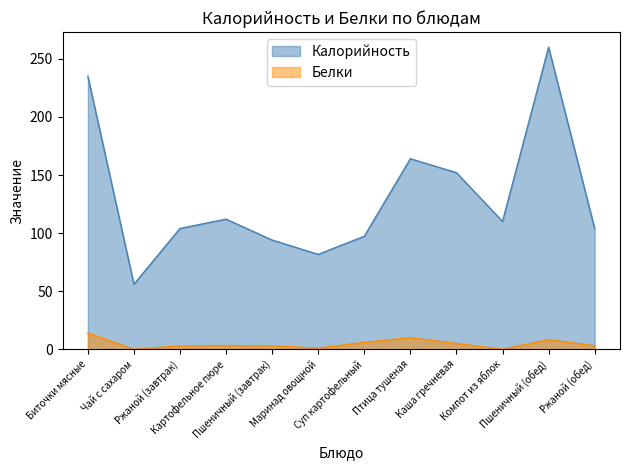

True or false: Белки and Калорийность intersect in this chart.

False